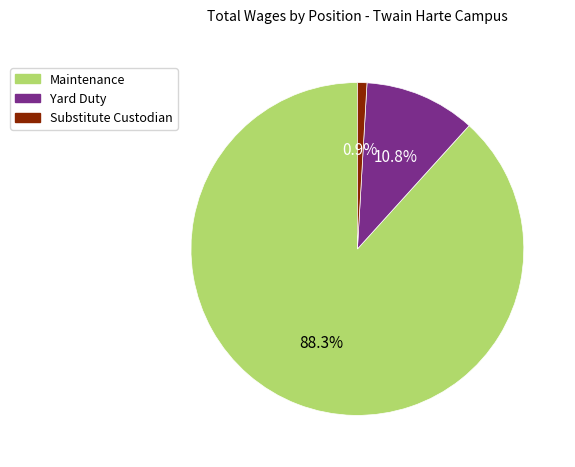

Rank the categories by value from lowest to highest.

Substitute Custodian, Yard Duty, Maintenance